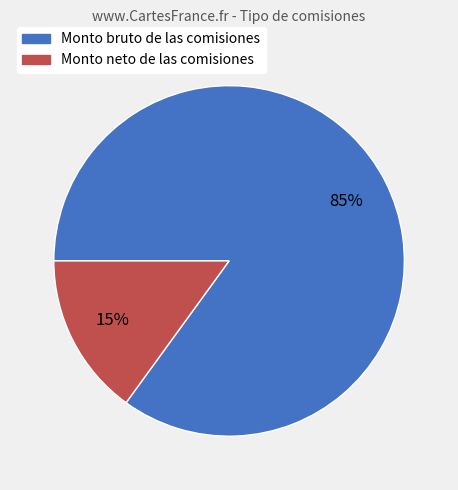

Which has a higher value, Monto neto de las comisiones or Monto bruto de las comisiones?

Monto bruto de las comisiones